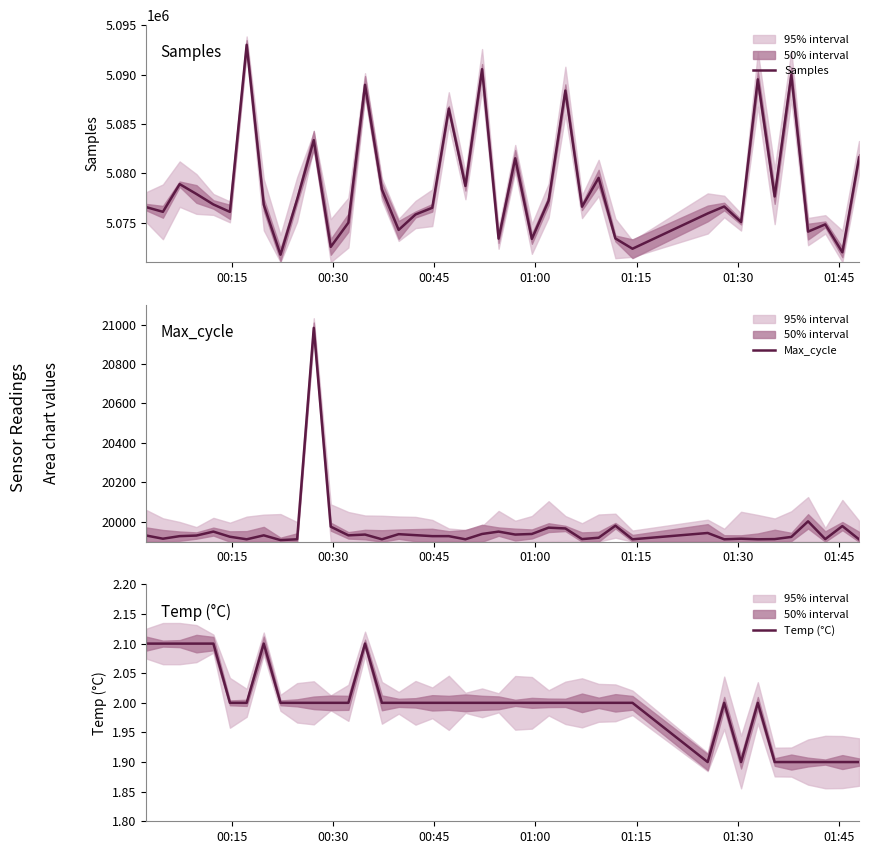

Rank the series by their maximum value, from lowest to highest.

Temp (°C), Max_cycle, Samples